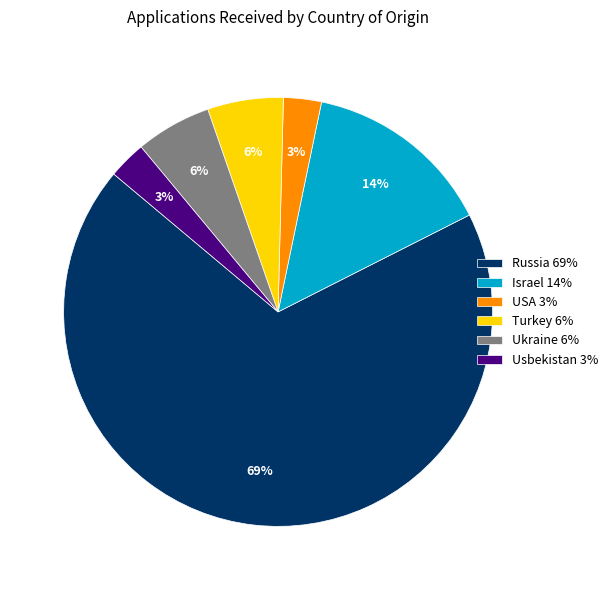

How many slices are in this pie chart?

6